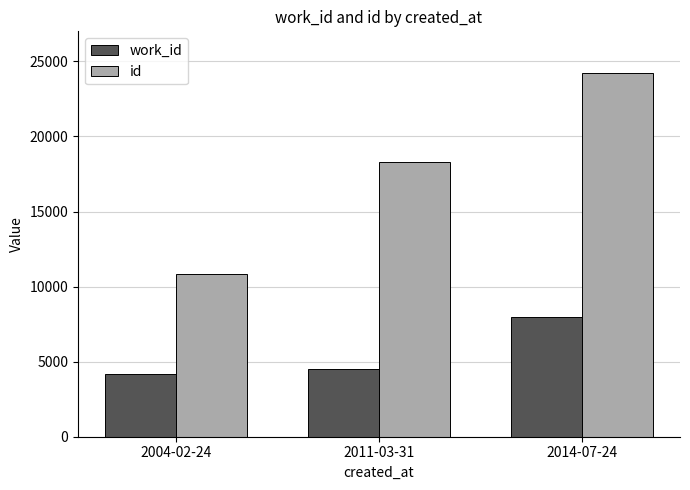

Is it true that work_id equals 2375 at 2011-03-31?

False